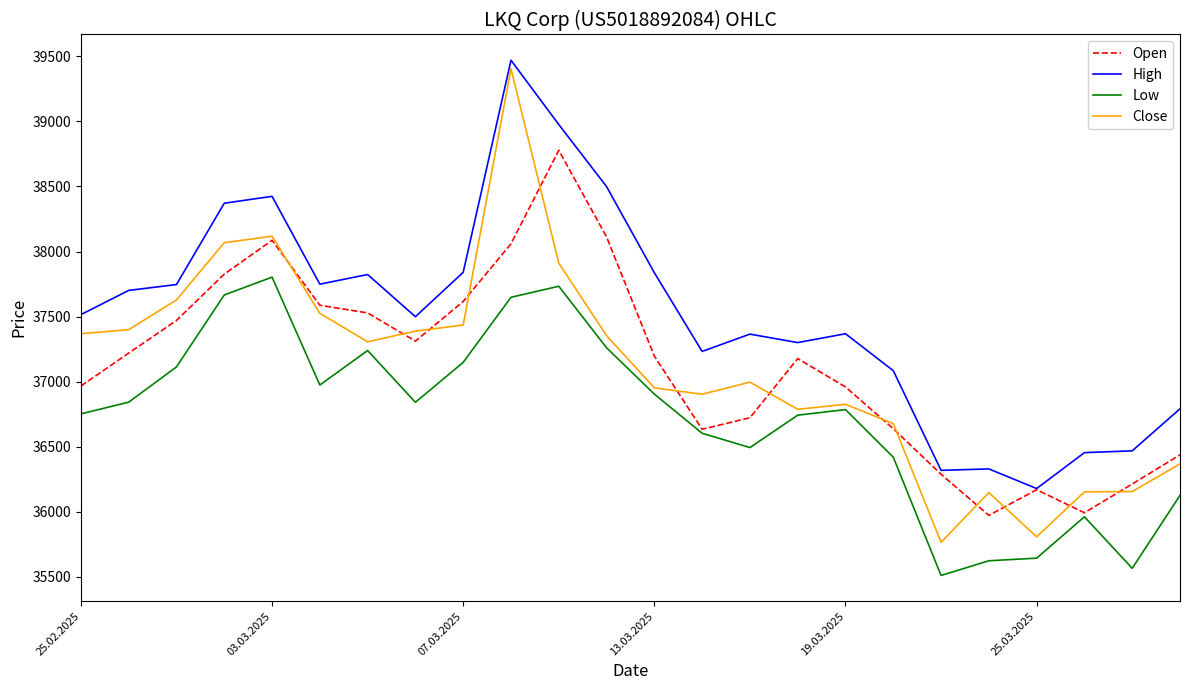

Which series has the largest total across all categories?

High